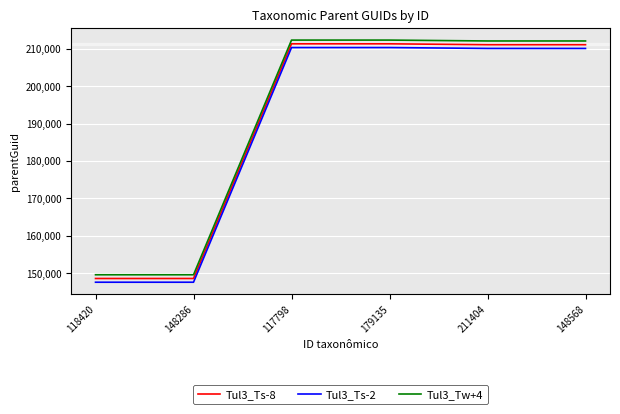

What is the average value of the Tul3_Tw+4 series?

191380